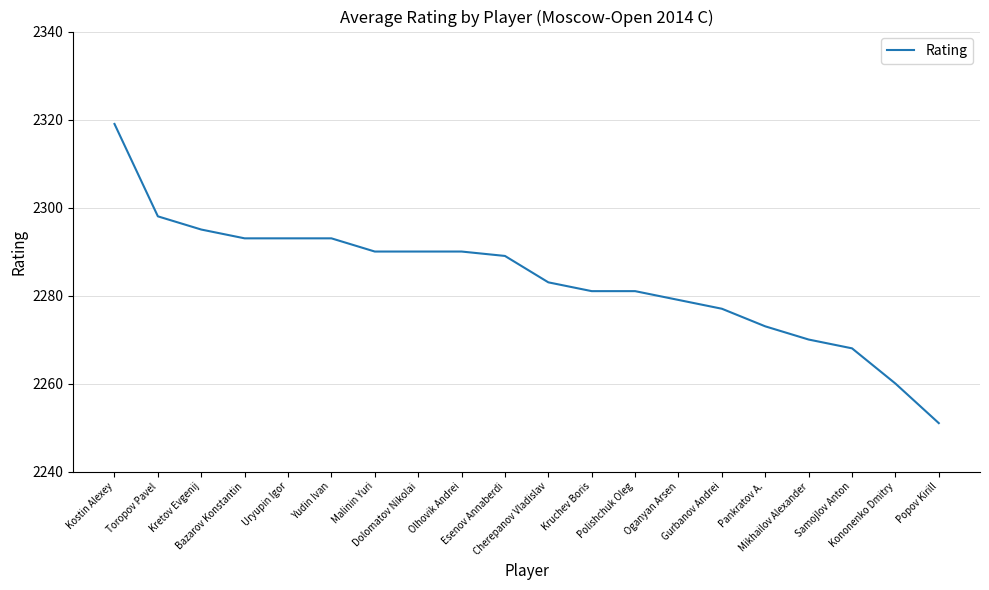

Reading left to right, list all the values displayed in this chart.

2319	2298	2295	2293	2293	2293	2290	2290	2290	2289	2283	2281	2281	2279	2277	2273	2270	2268	2260	2251